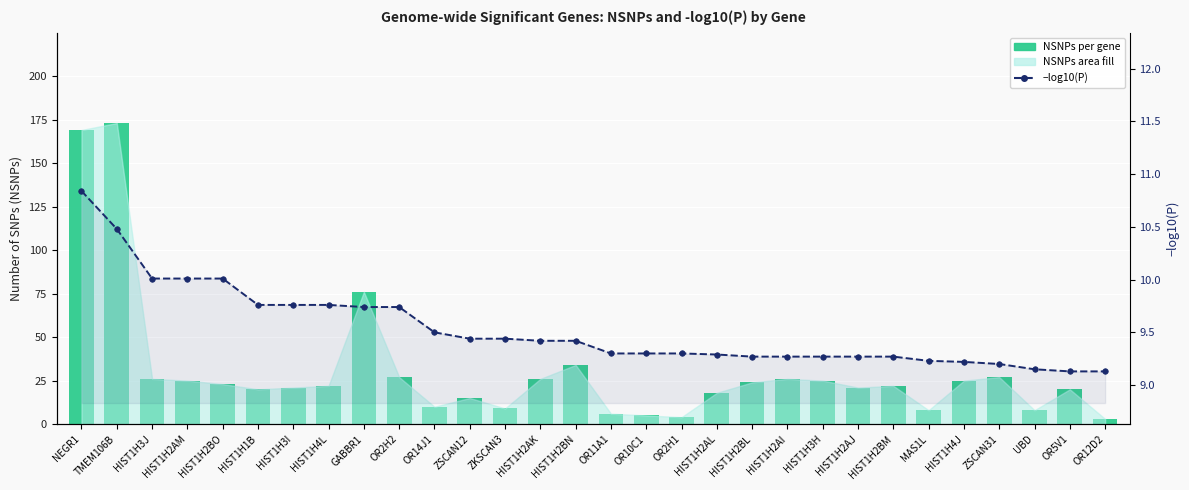

What is the difference between the highest and lowest values at HIST1H3J?

16.0